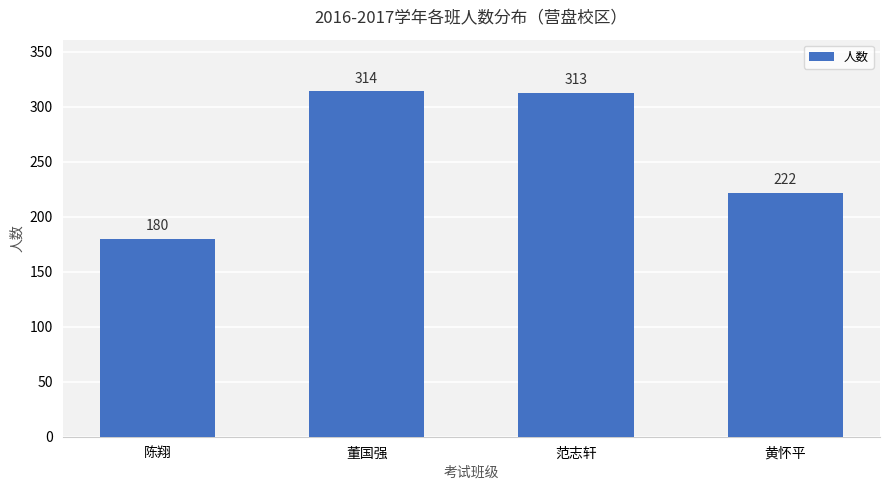

The value at 范志轩 is 420. True or false?

False